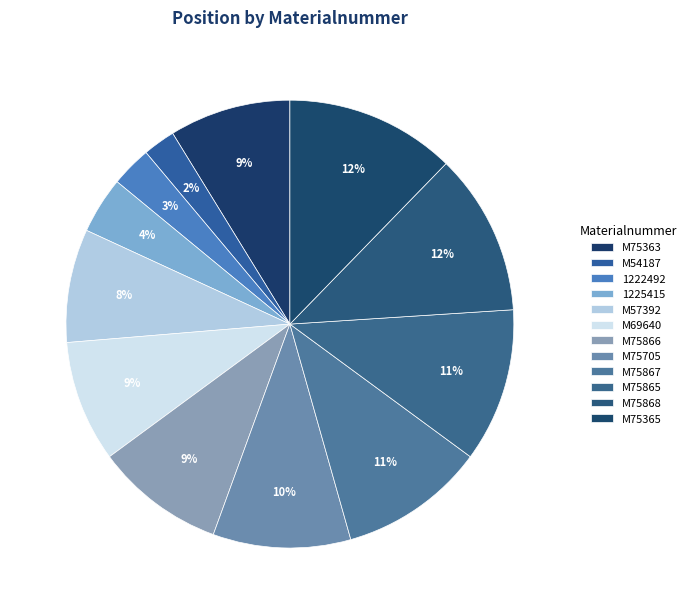

How many segments does this pie chart have?

12